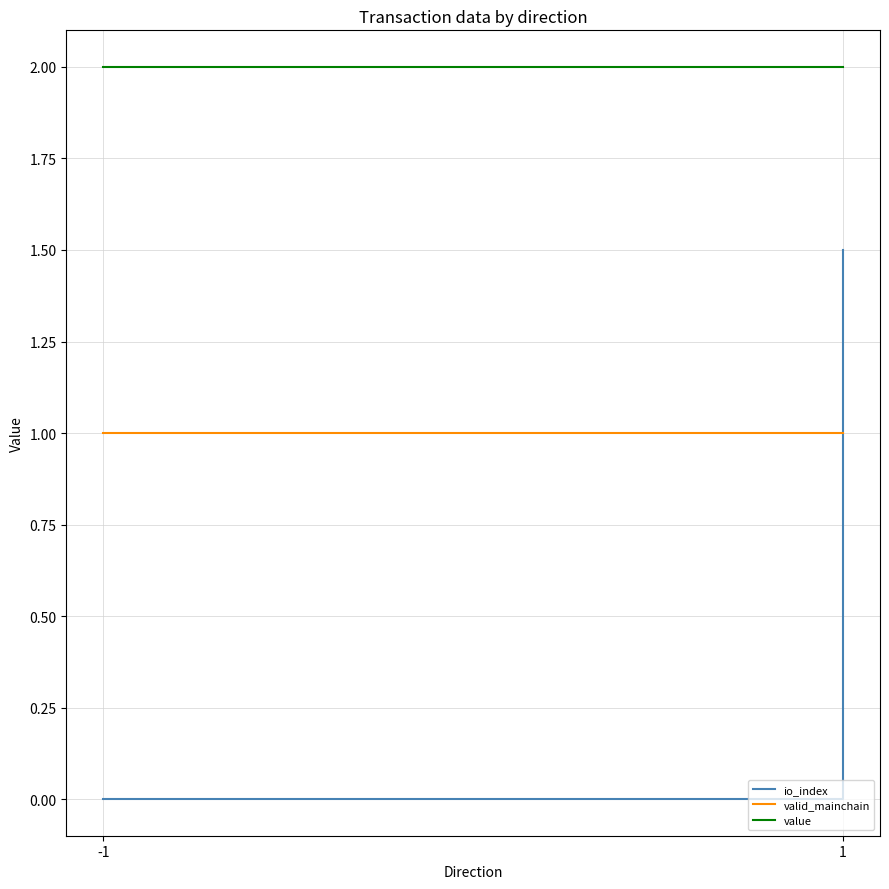

What is the spread (max minus min) of values at 1?

1.0